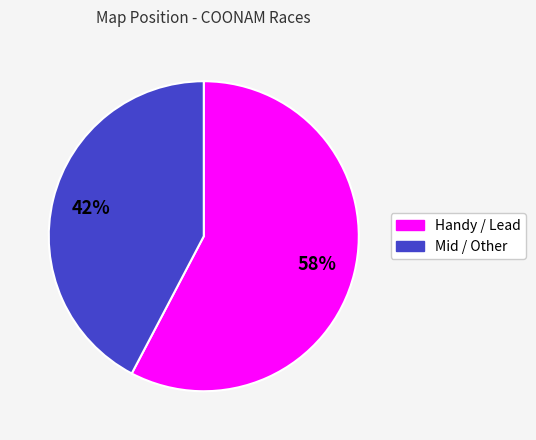

The Handy / Lead slice represents 58% of the pie. True or false?

True